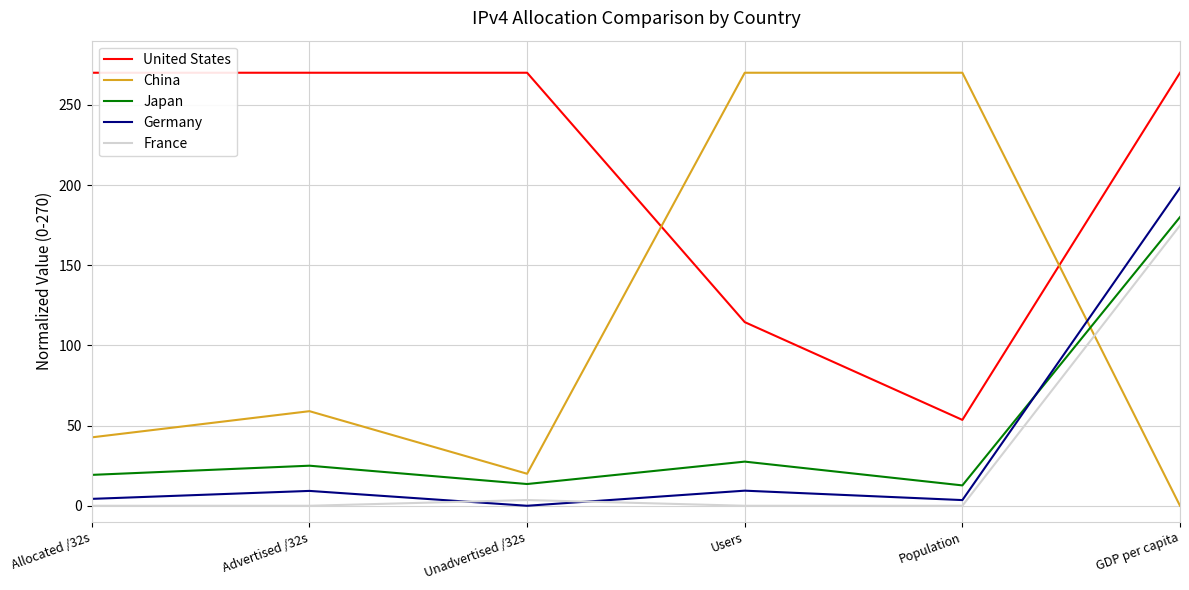

At GDP per capita, list the series in order from largest to smallest.

United States, Germany, Japan, France, China